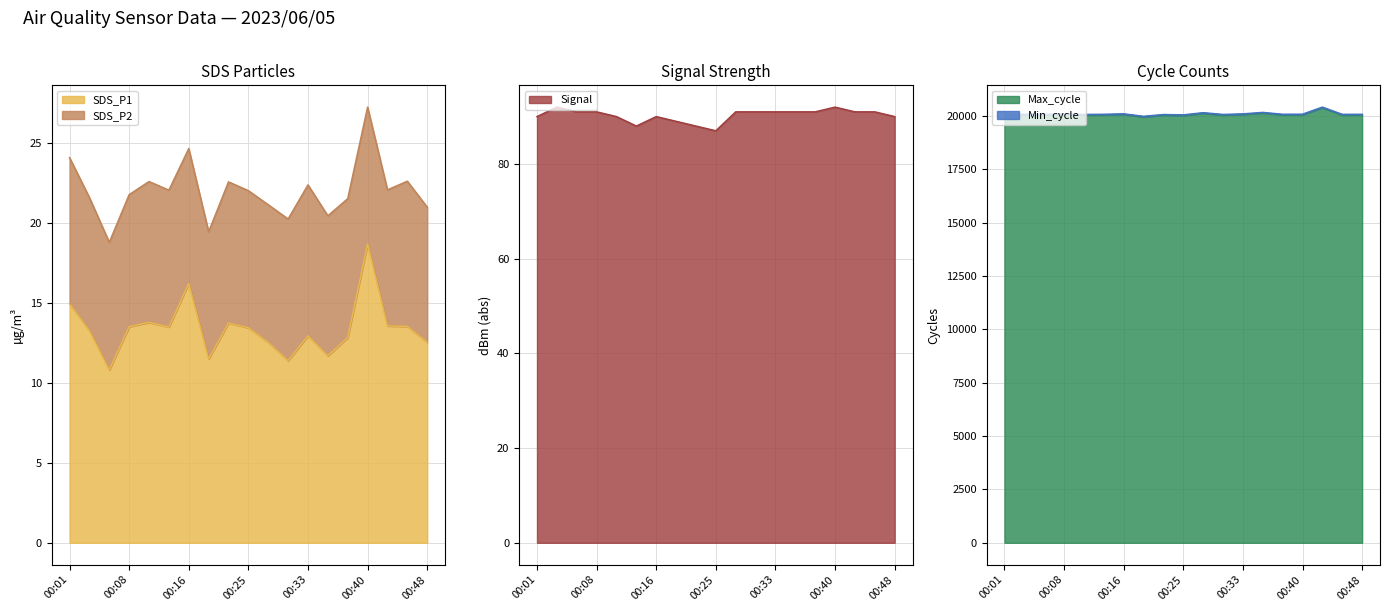

List the series in order of their peak value, lowest first.

SDS_P1, Signal, Max_cycle